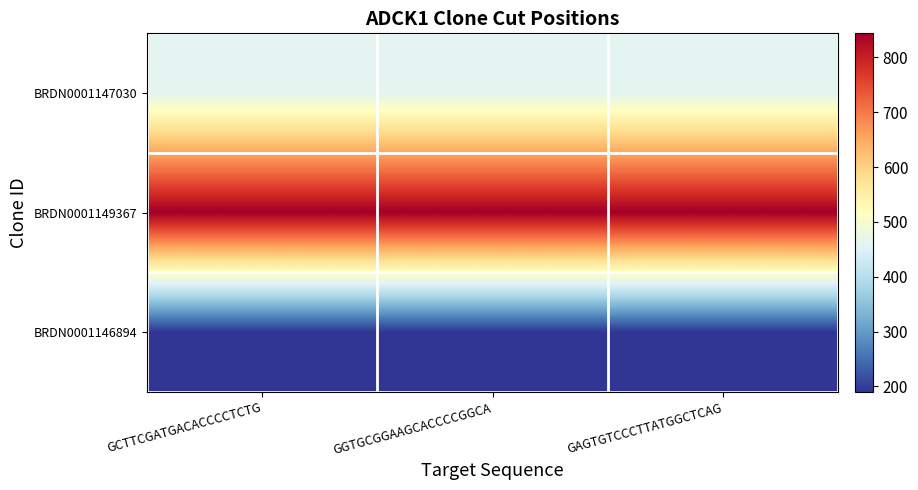

Between GGTGCGGAAGCACCCCGGCA and GAGTGTCCCTTATGGCTCAG, which is larger?

GGTGCGGAAGCACCCCGGCA